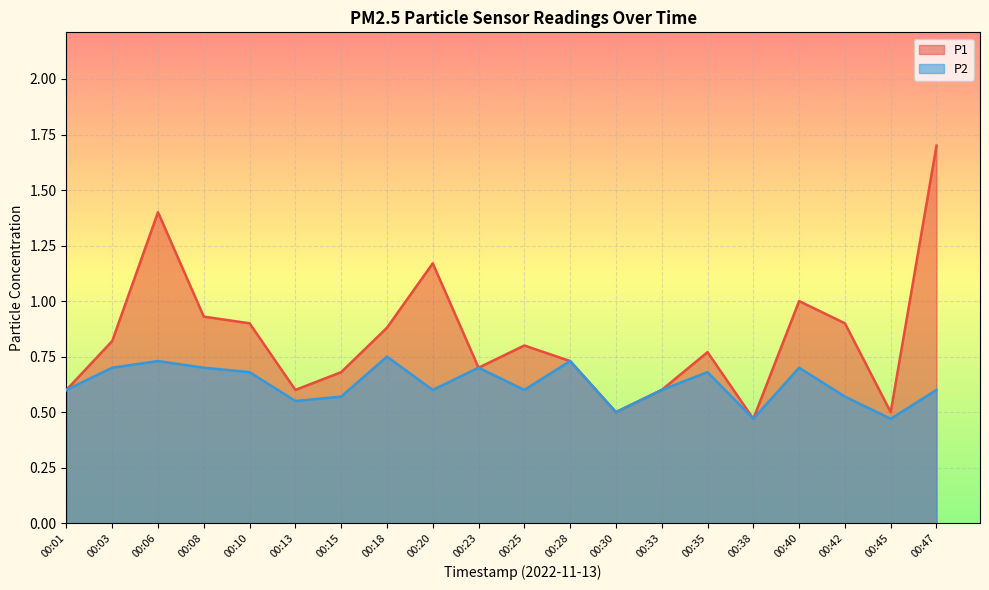

Rank the categories by P1 value from highest to lowest.

00:47, 00:06, 00:20, 00:40, 00:08, 00:10, 00:42, 00:18, 00:03, 00:25, 00:35, 00:28, 00:23, 00:15, 00:01, 00:13, 00:33, 00:30, 00:45, 00:38